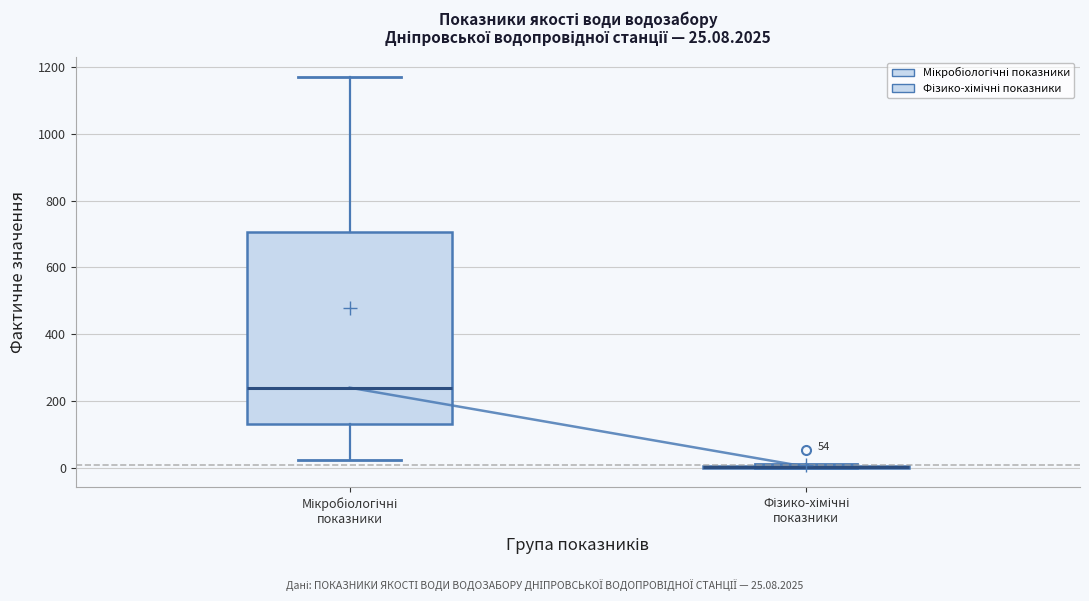

Comparing the boxes themselves (not the whiskers), which one is the tallest?

Мікробіологічні показники